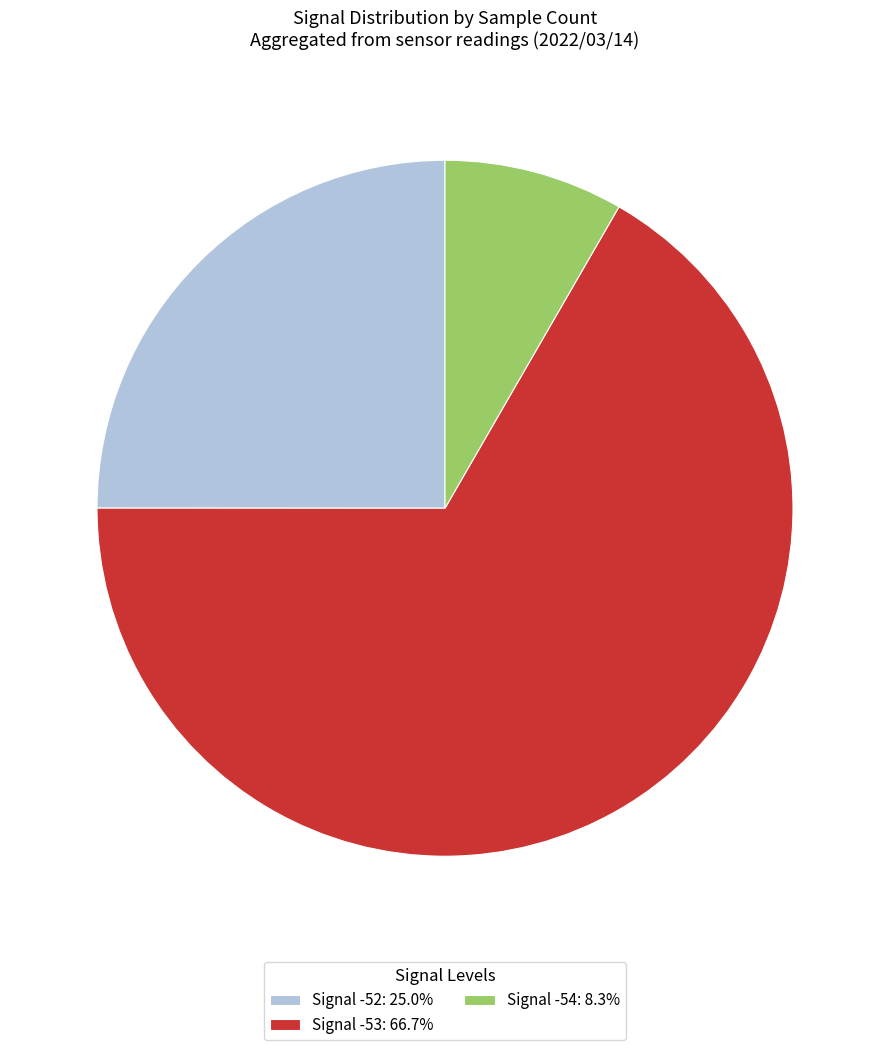

Does any single category account for the majority?

Yes